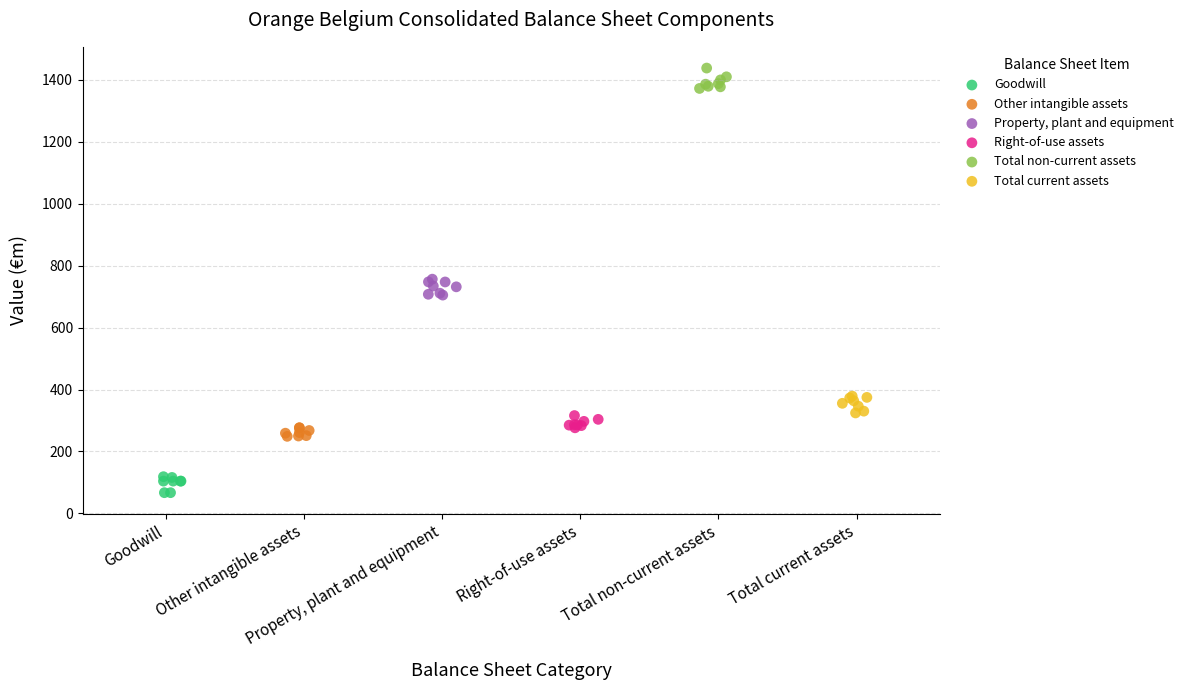

Which series reaches the maximum Y coordinate?

Total non-current assets